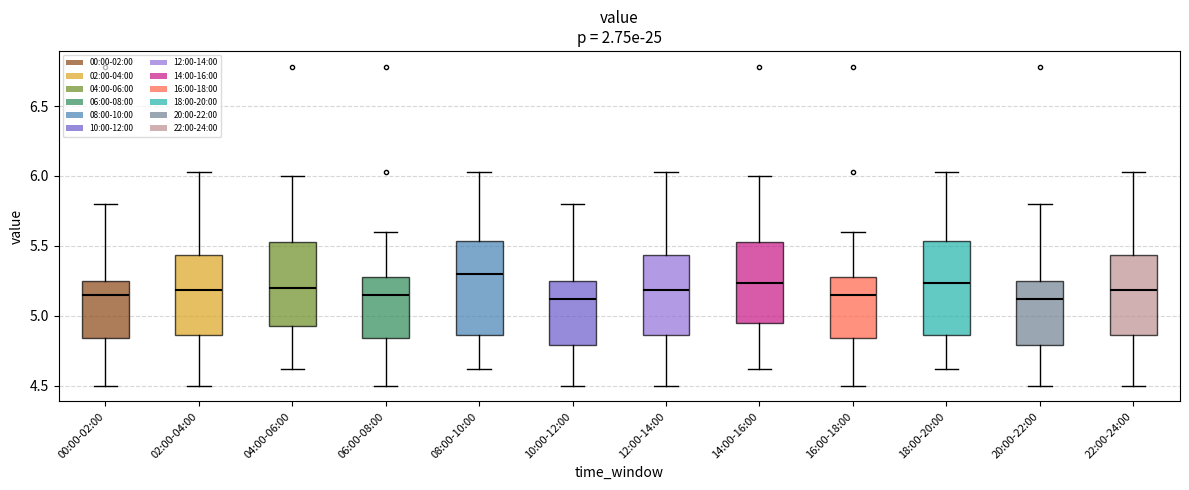

Reading left to right, read every box against the y-axis: the position of its median line, the range the box covers, and the ends of its whiskers. The values are not printed on the chart, so give them approximately, as read against the axis.

00:00-02:00: median 5.15, box 4.85 to 5.25, whiskers 4.50 to 5.80
02:00-04:00: median 5.20, box 4.85 to 5.45, whiskers 4.50 to 6.05
04:00-06:00: median 5.20, box 4.95 to 5.55, whiskers 4.60 to 6.00
06:00-08:00: median 5.15, box 4.85 to 5.30, whiskers 4.50 to 5.60
08:00-10:00: median 5.30, box 4.85 to 5.55, whiskers 4.60 to 6.05
10:00-12:00: median 5.10, box 4.80 to 5.25, whiskers 4.50 to 5.80
12:00-14:00: median 5.20, box 4.85 to 5.45, whiskers 4.50 to 6.05
14:00-16:00: median 5.25, box 4.95 to 5.55, whiskers 4.60 to 6.00
16:00-18:00: median 5.15, box 4.85 to 5.30, whiskers 4.50 to 5.60
18:00-20:00: median 5.25, box 4.85 to 5.55, whiskers 4.60 to 6.05
20:00-22:00: median 5.10, box 4.80 to 5.25, whiskers 4.50 to 5.80
22:00-24:00: median 5.20, box 4.85 to 5.45, whiskers 4.50 to 6.05